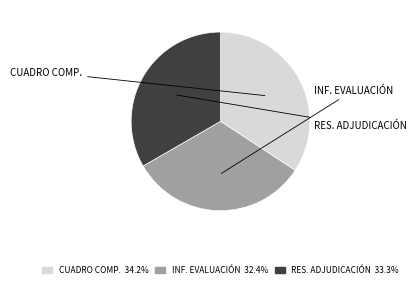

Does any single category account for the majority?

No